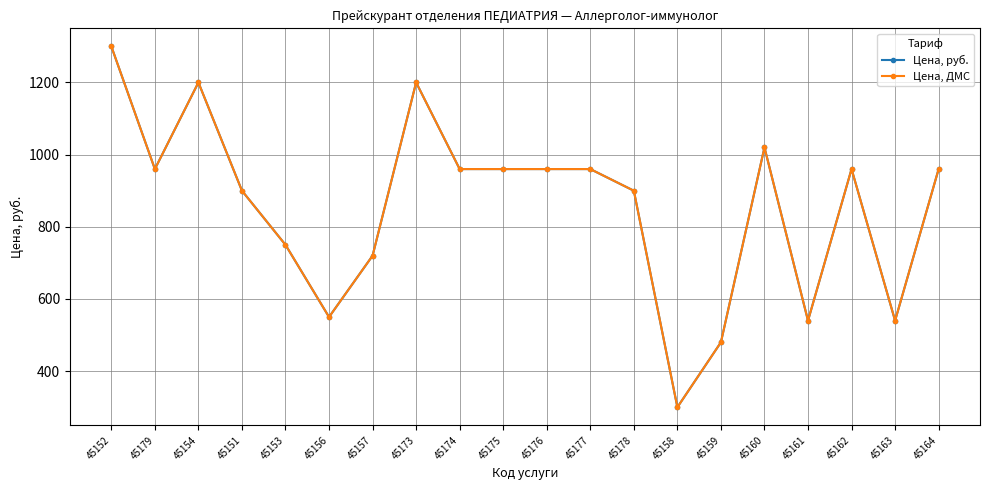

Does the chart have visible grid lines?

Yes